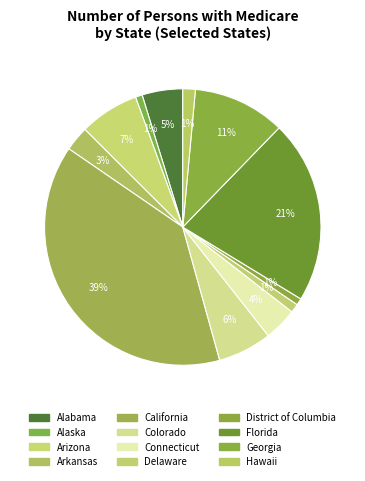

How many segments does this pie chart have?

12